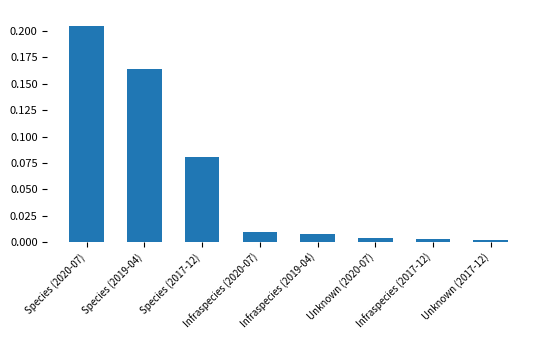

What is the sum of the values at Species (2019-04) and Species (2020-07)?

0.4